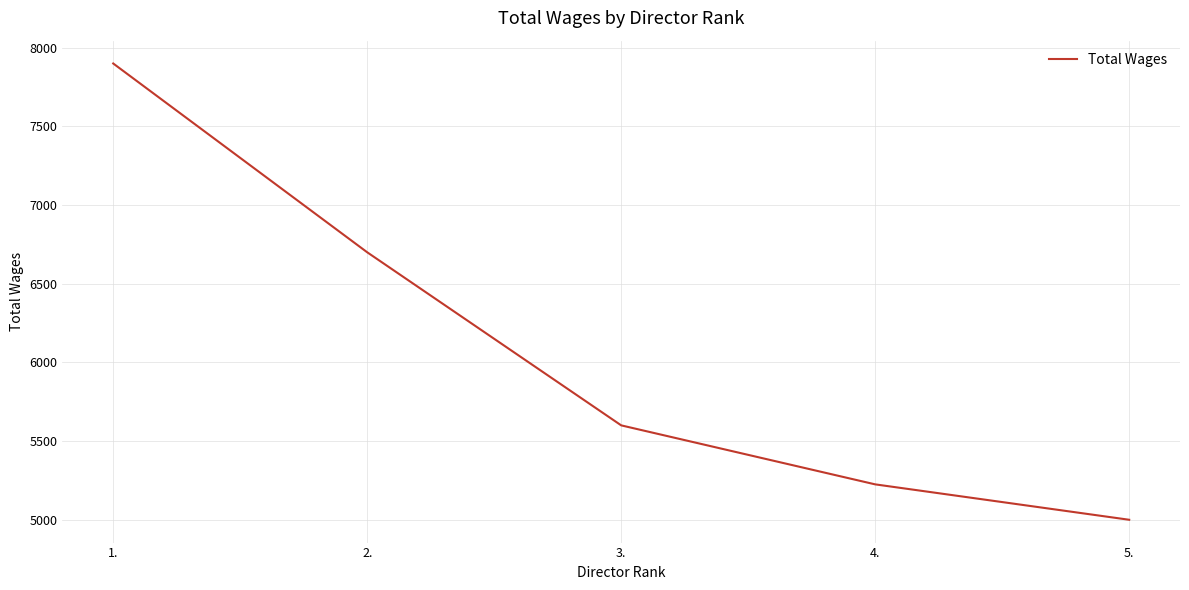

At which category does the chart reach its peak across all series?

1.